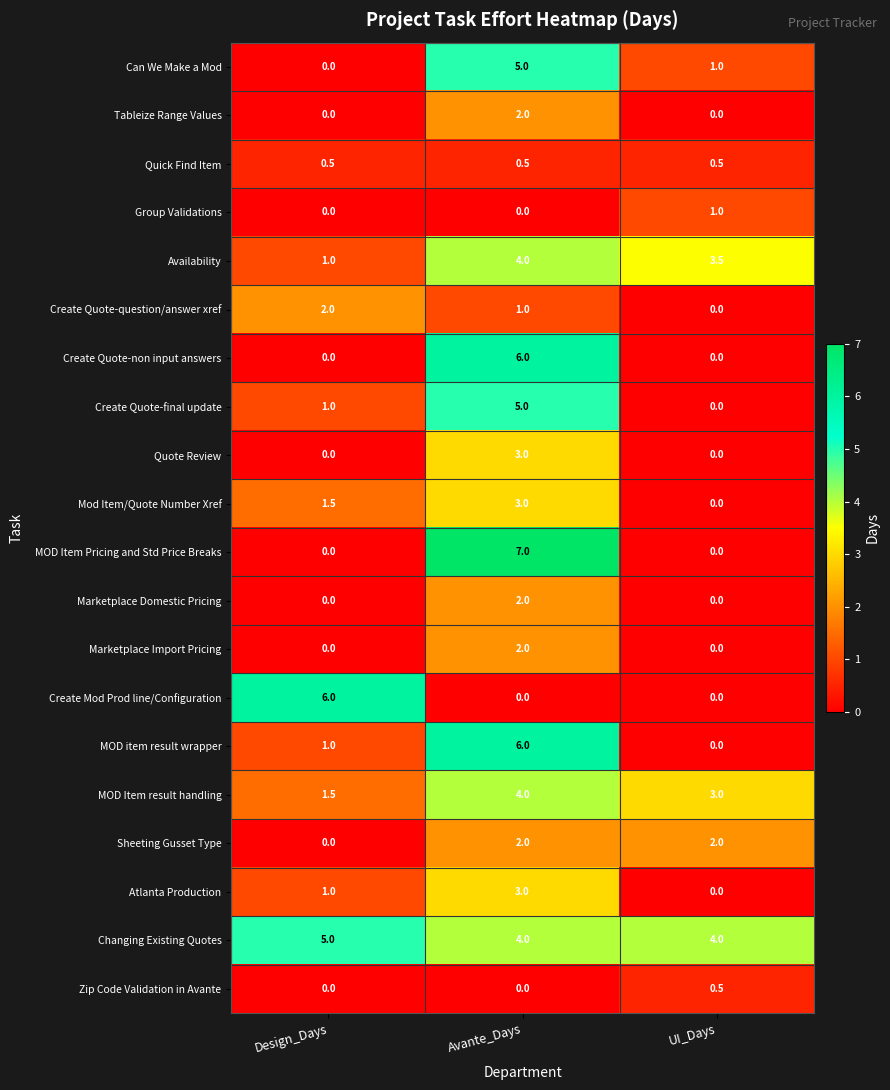

True or false: Marketplace Domestic Pricing has a value of -1.0 at Design_Days.

False